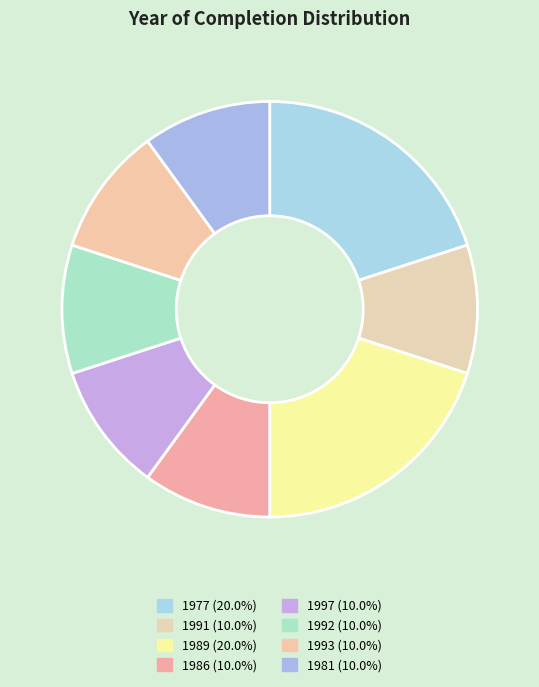

How many segments does this pie chart have?

8